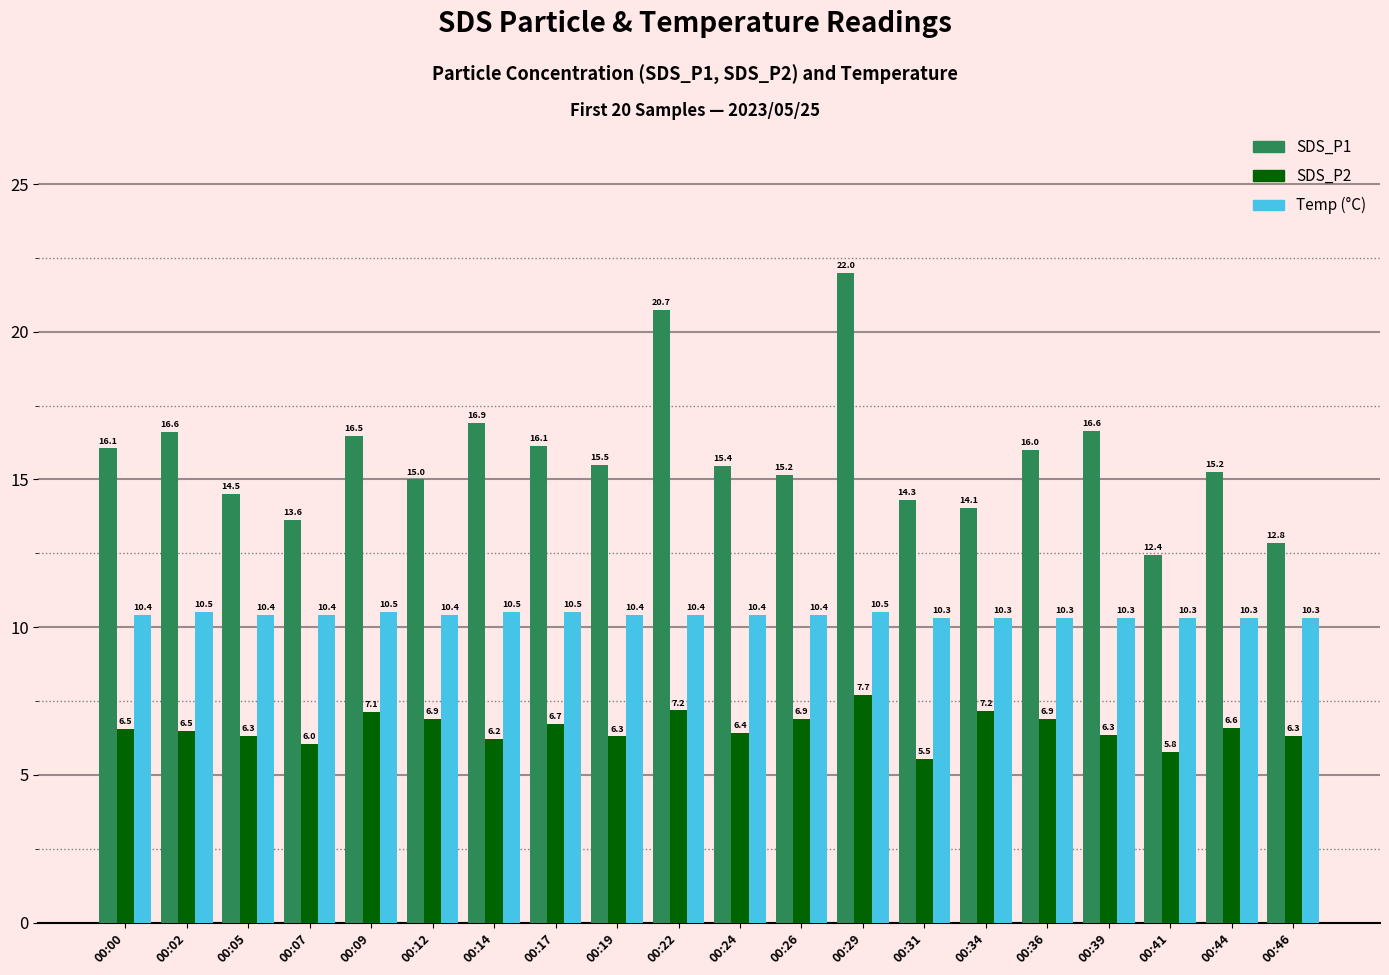

What is the difference between the highest and lowest values at 00:12?

8.1